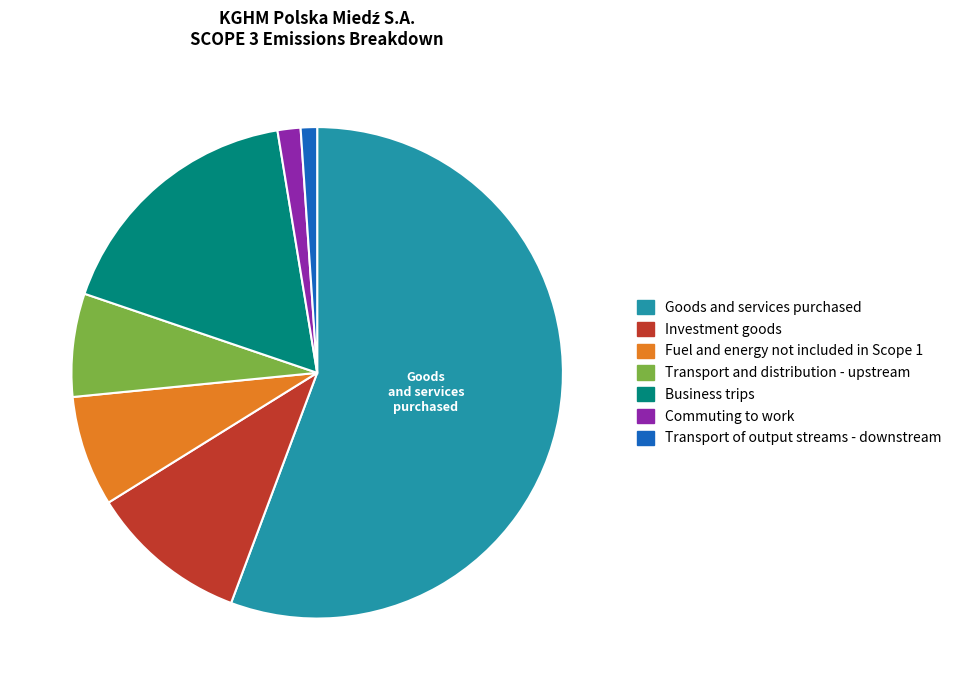

Is it true that Fuel and energy not included in Scope 1 is 1% of the pie?

False